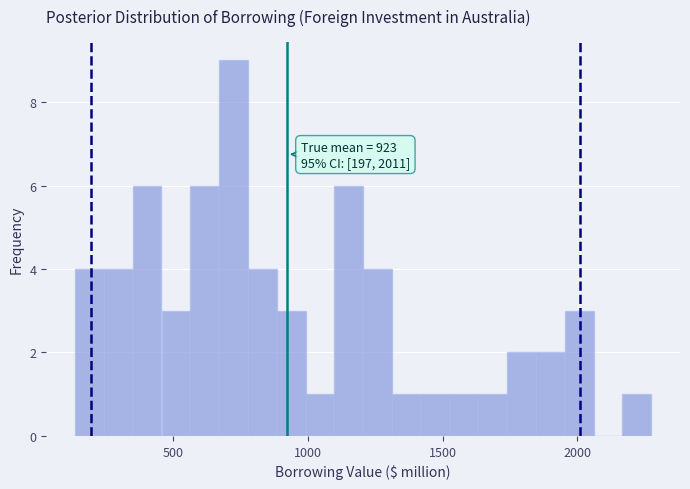

Read against the x-axis, roughly where is the centre of the tallest bar?

700